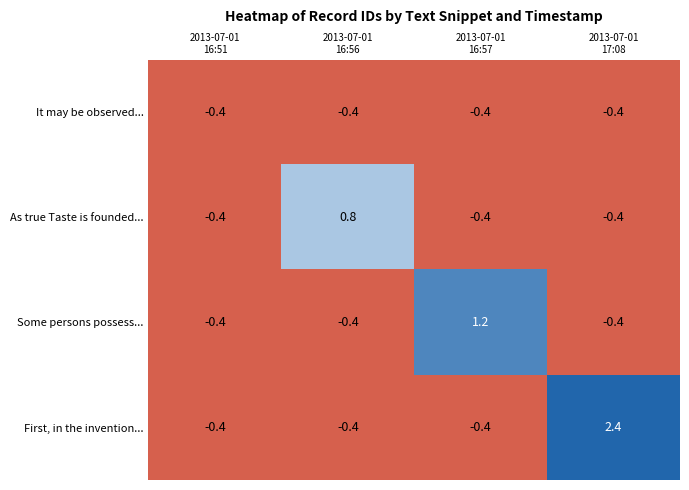

At how many categories does at least one series exceed 1?

2